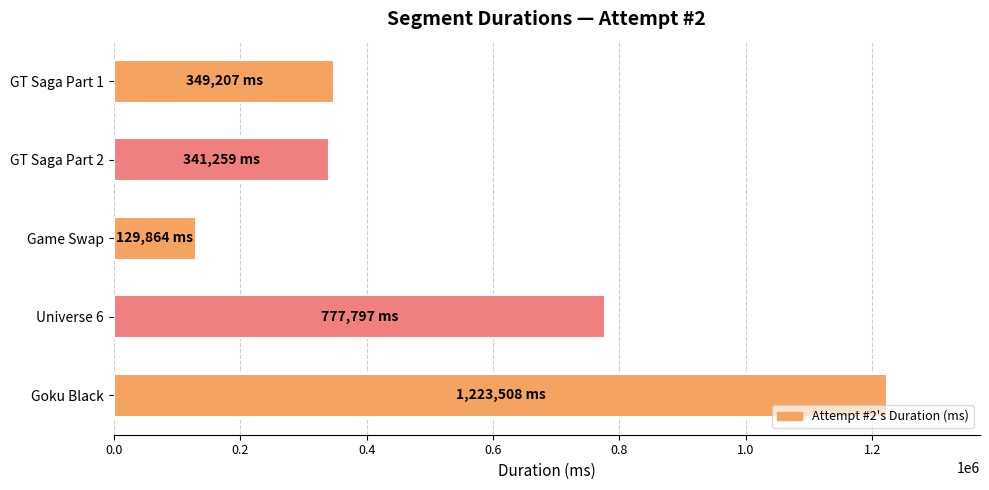

What is the label of the 1st bar from the bottom?

Goku Black